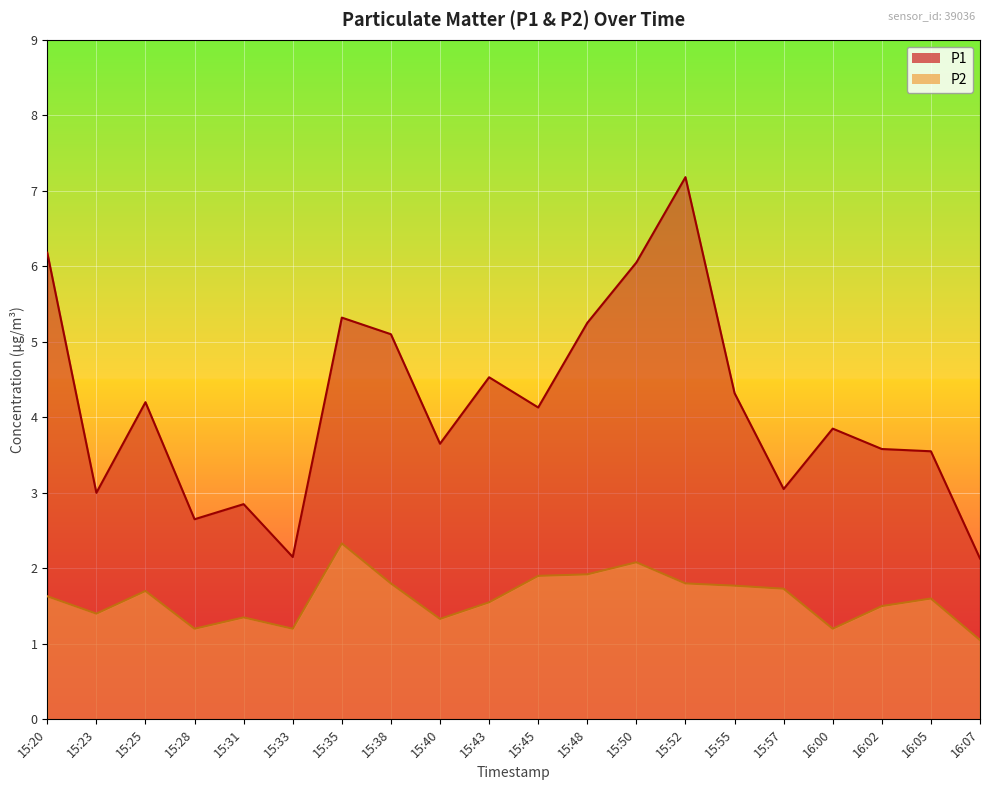

Does the chart display data point markers on the line(s)?

No